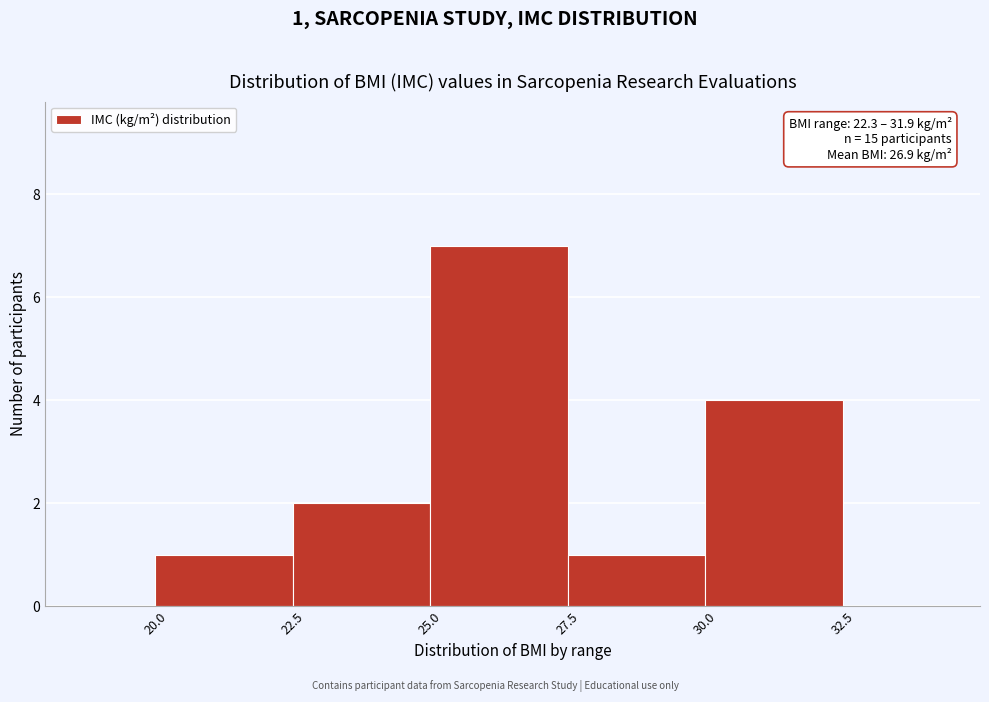

Which range on the x-axis has the tallest bar?

25.0 to 27.5